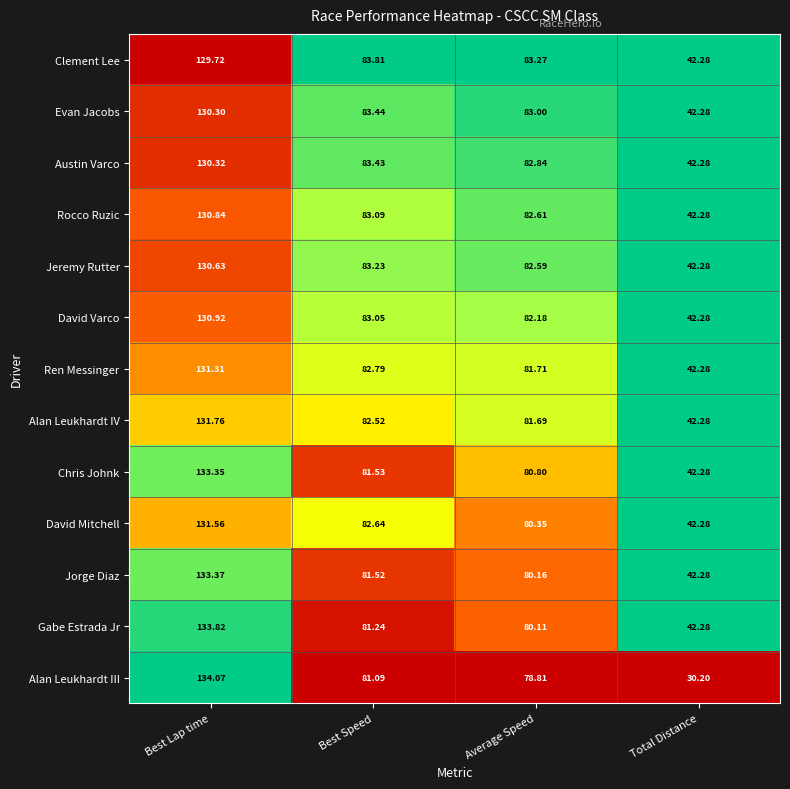

Count the number of data series in this chart.

13